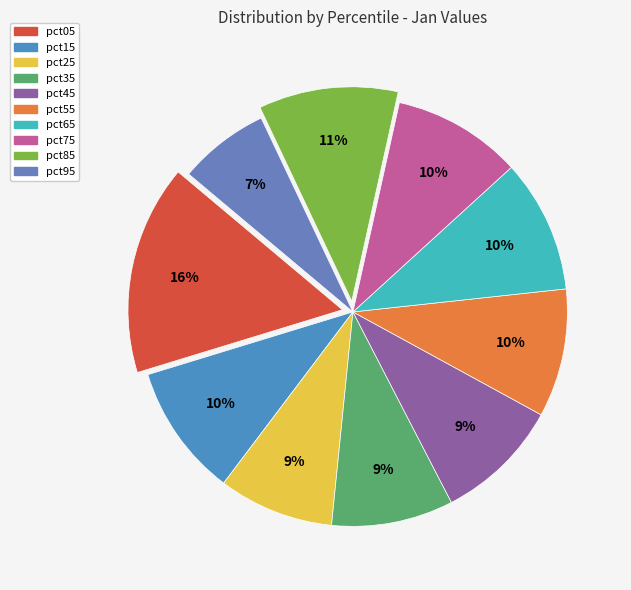

Which slice is the largest?

pct05